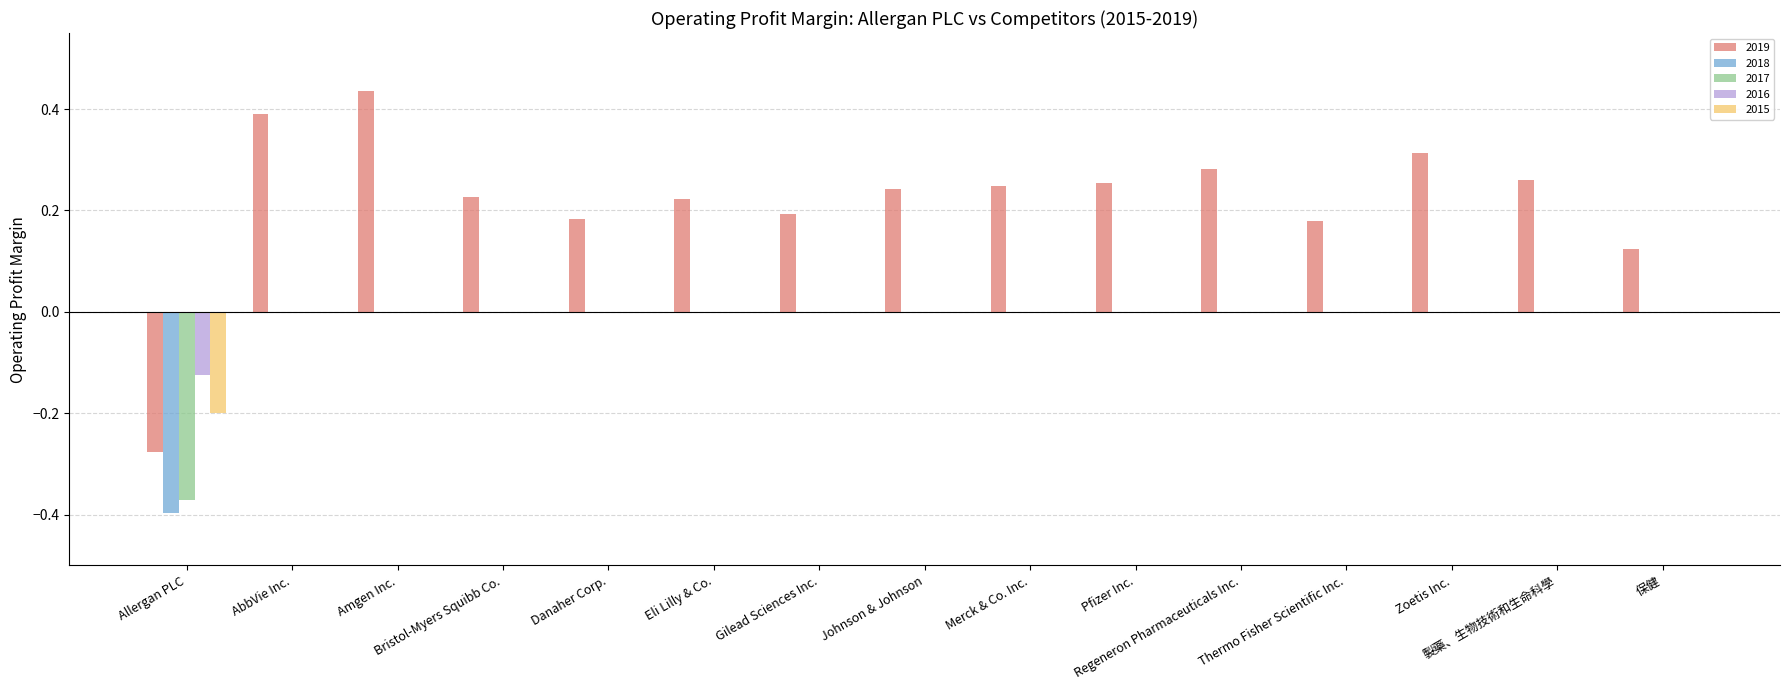

Which series has the largest range (max minus min)?

2019